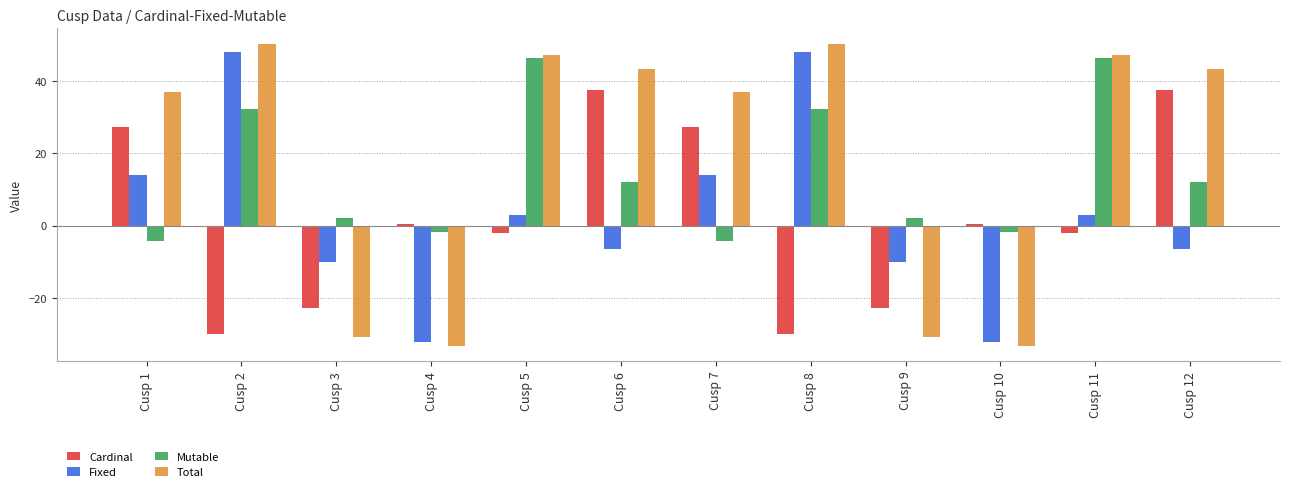

How many bars are there in total?

48